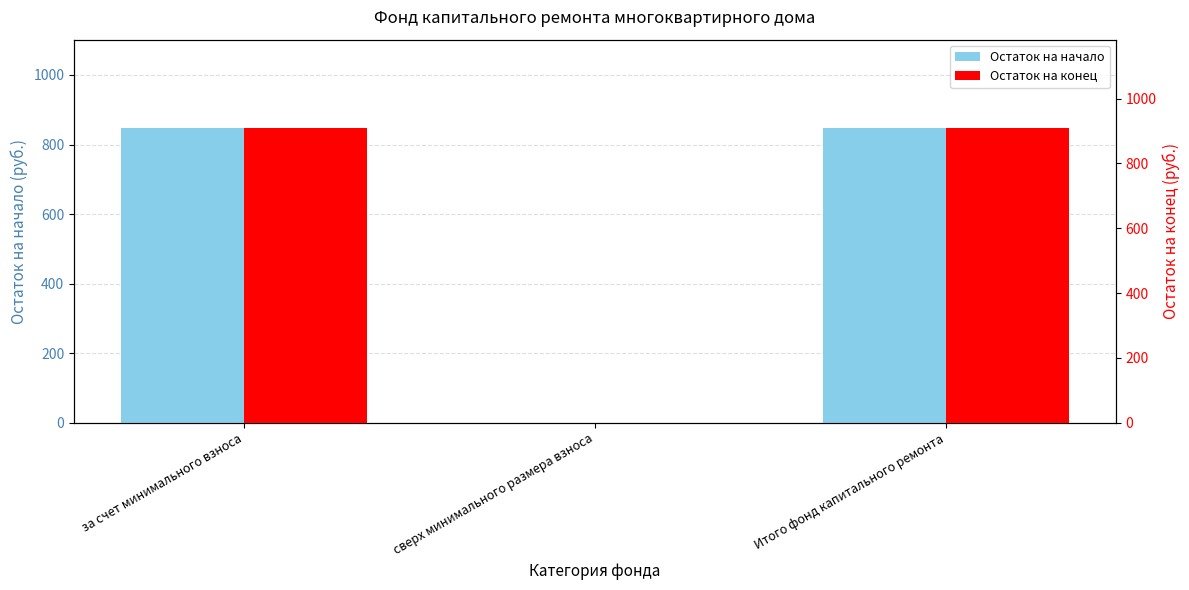

What is the difference between the Остаток на начало values at Итого фонд капитального ремонта and сверх минимального размера взноса?

847.4